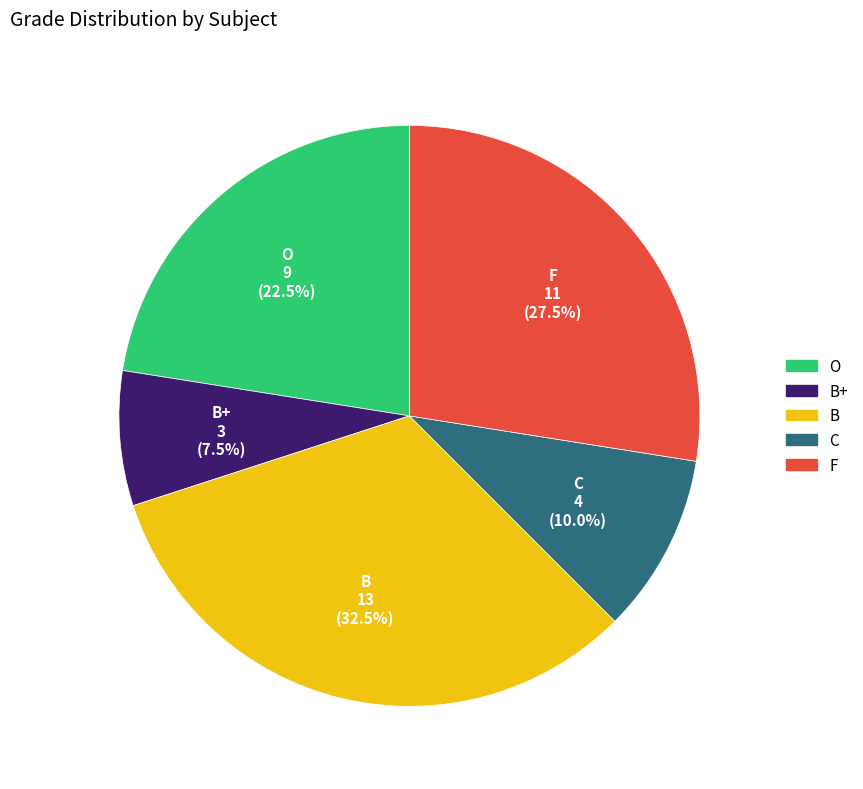

What is the ratio of the value at F to the value at O?

1.2